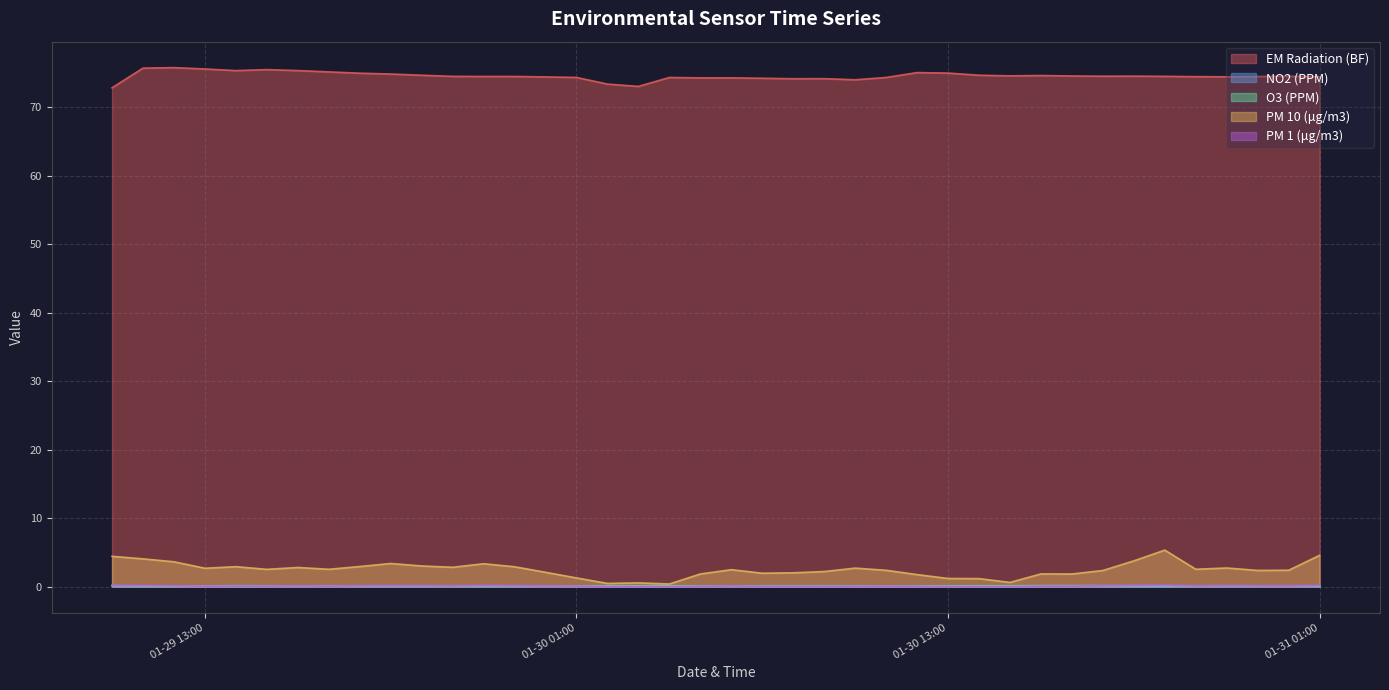

Which series has the largest total across all categories?

EM Radiation (BF)